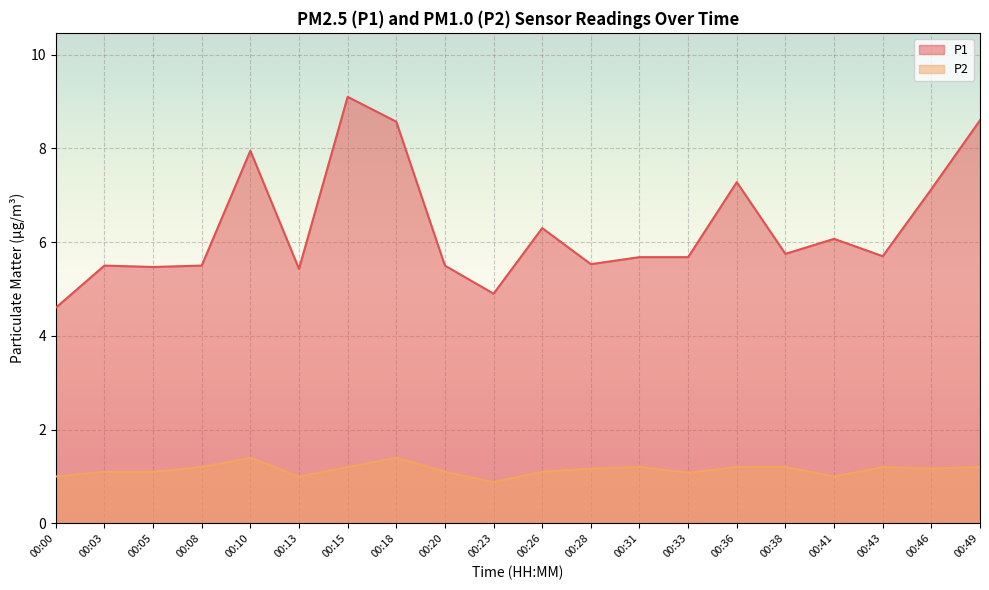

At how many categories does at least one series exceed 0?

20